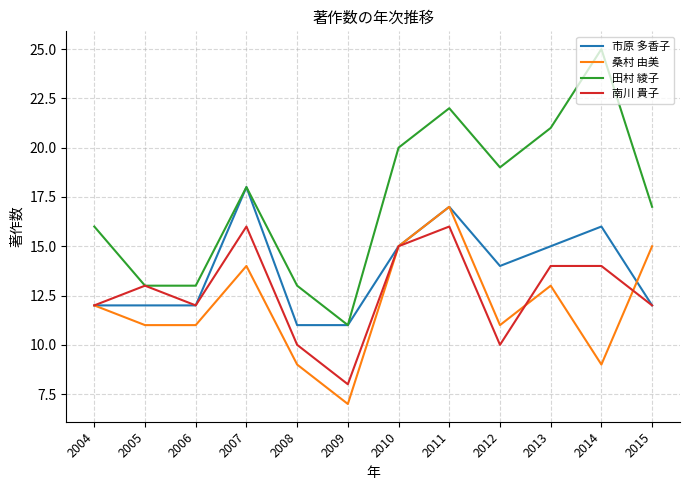

In 南川 貴子, how many points are lower than both neighbors (excluding endpoints)?

3